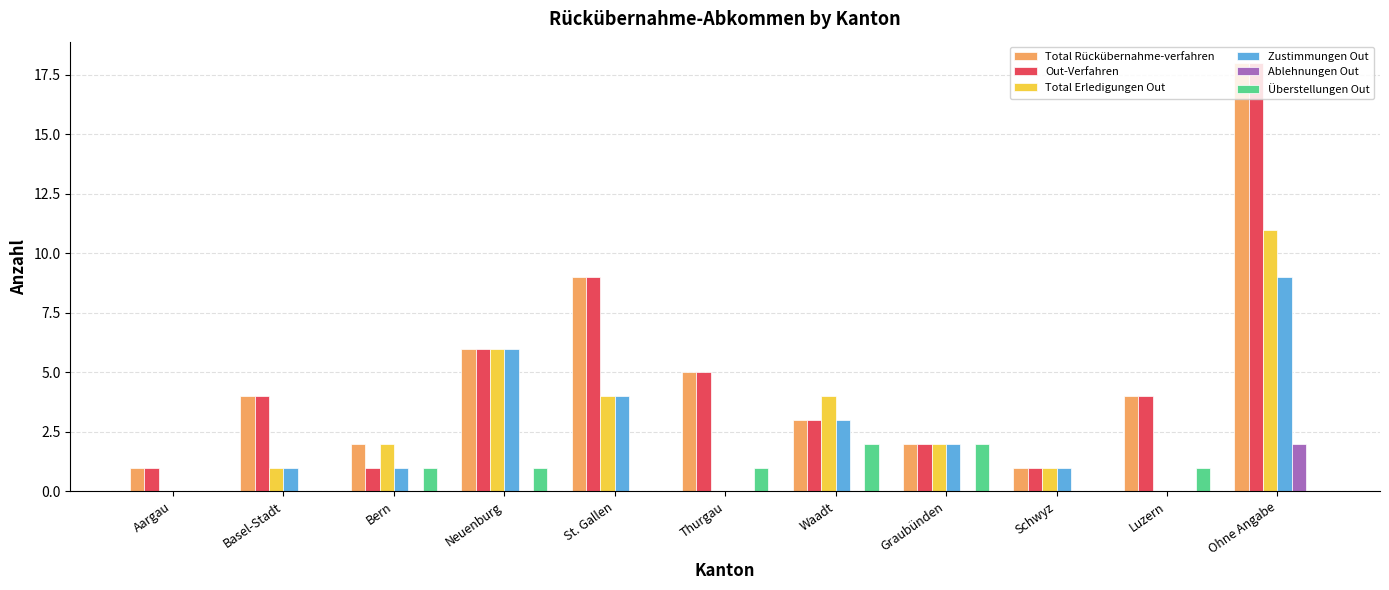

What is the highest value of the Zustimmungen Out series?

9